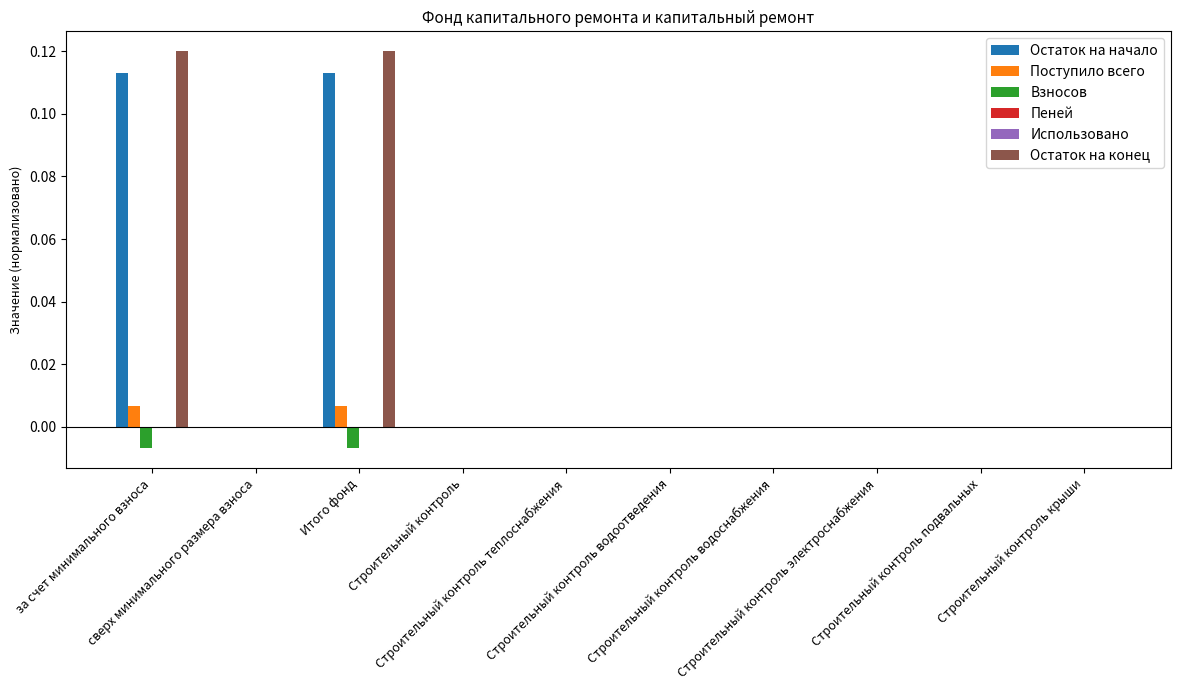

What is the label of the 2nd bar from the right?

Строительный контроль подвальных